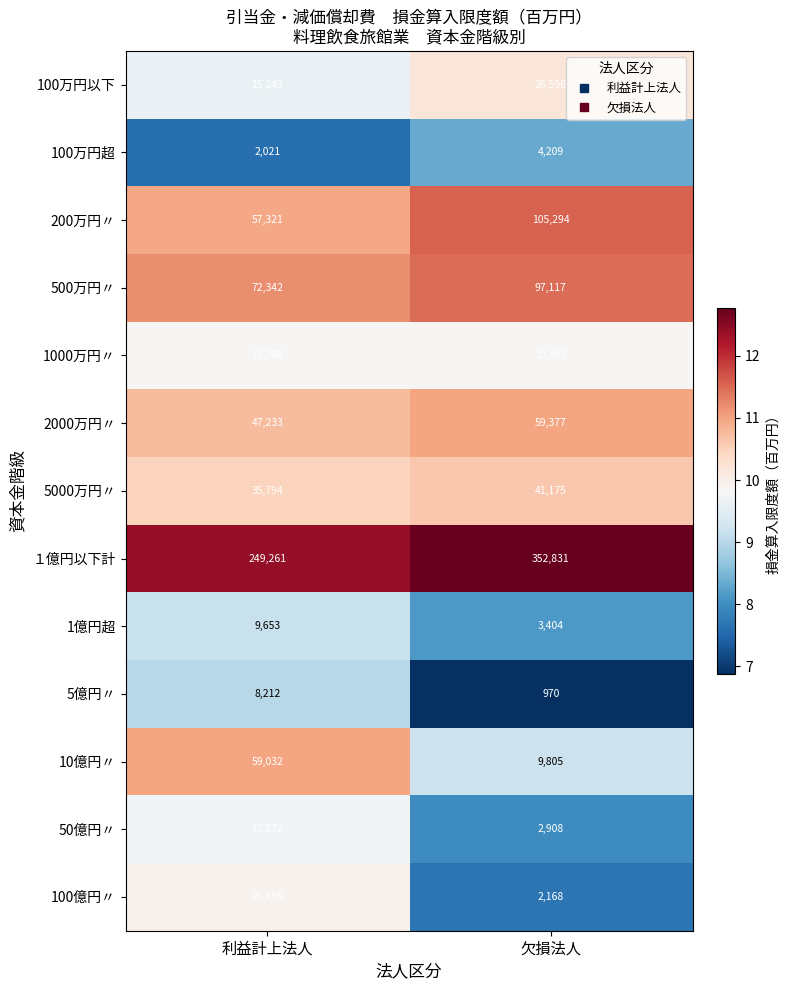

The value of 1億円超 at 利益計上法人 is 16725. True or false?

False